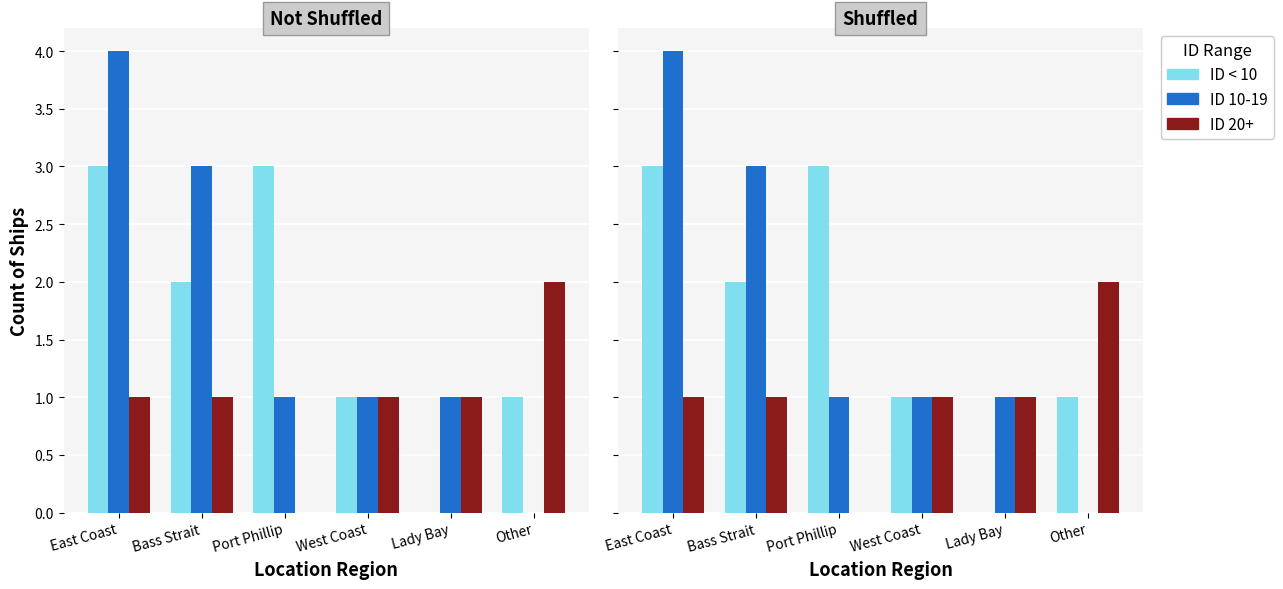

What is the difference between the maximum and second lowest values in the ID 10-19 series?

3